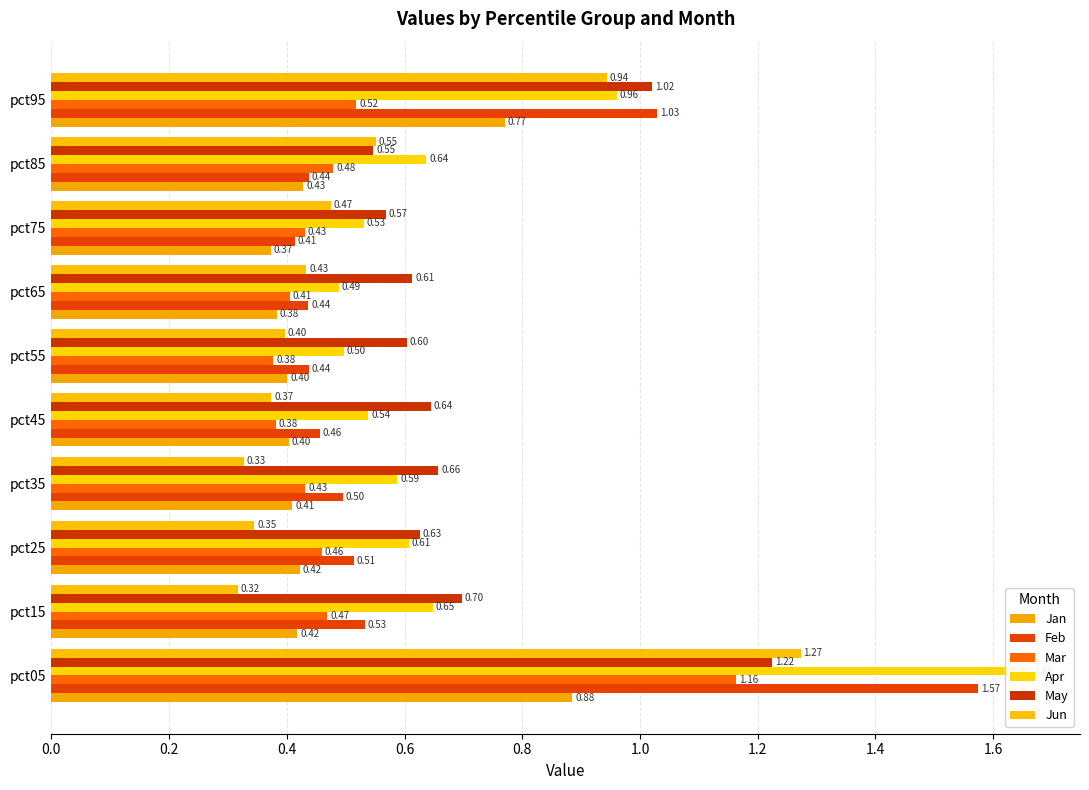

What are all the series names shown in the legend?

Jan, Feb, Mar, Apr, May, Jun